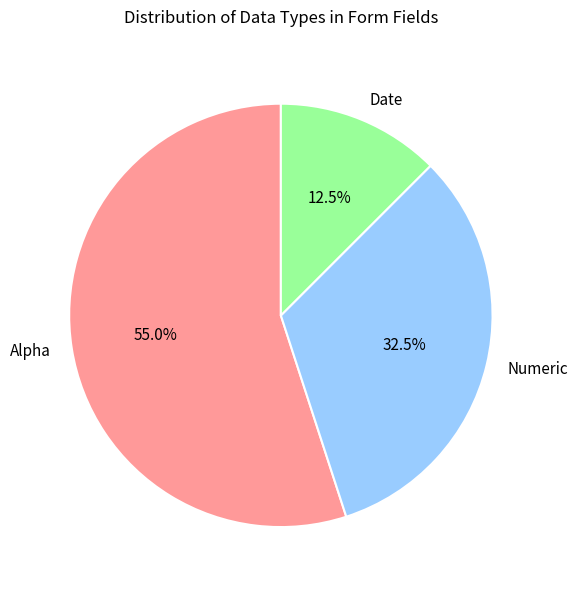

Between Date and Numeric, which is larger?

Numeric